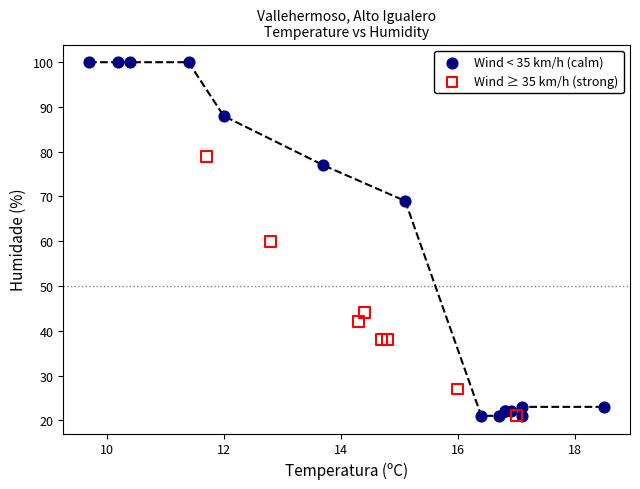

Which series has the widest spread of Y values?

Wind < 35 km/h (calm)